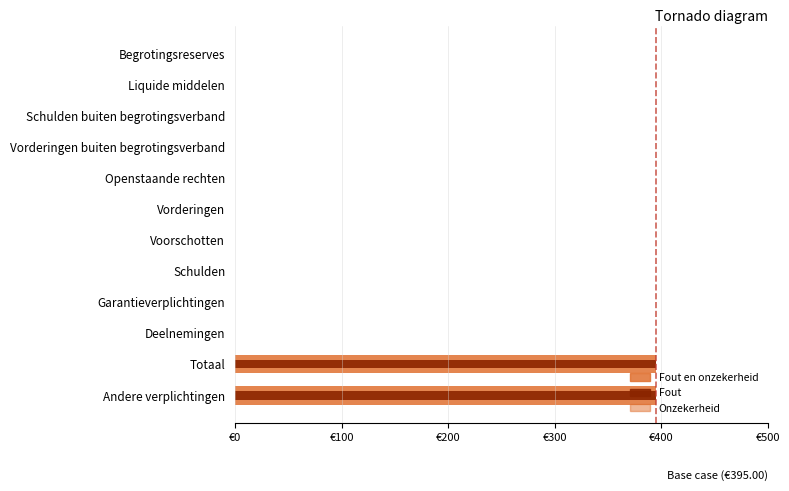

What are all the series names shown in the legend?

Fout en onzekerheid, Fout, Onzekerheid